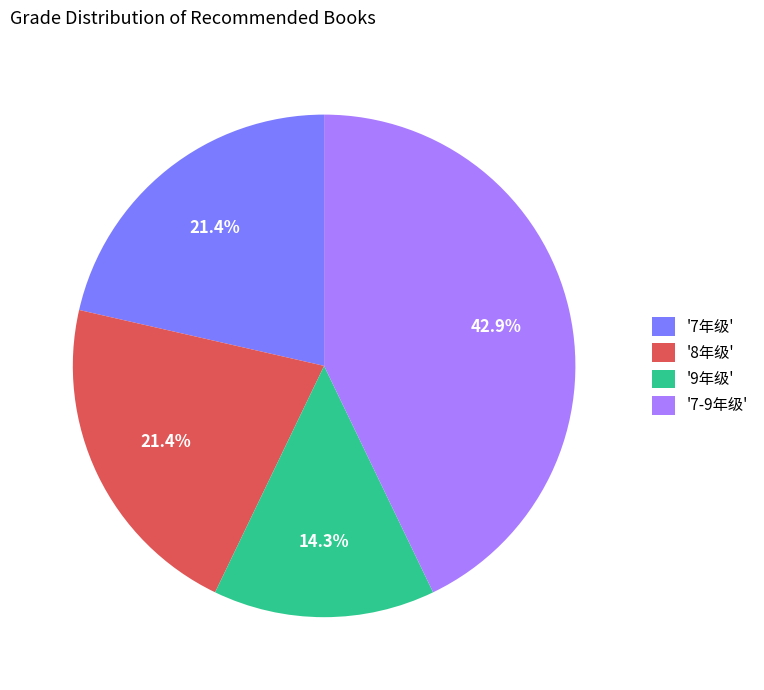

Does any single category account for the majority?

No